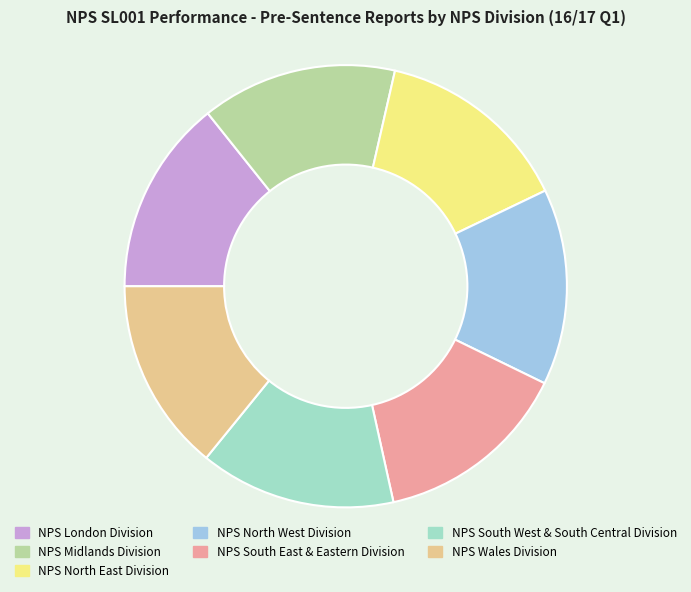

Do NPS South West & South Central Division and NPS North West Division together represent more than half of the pie?

No